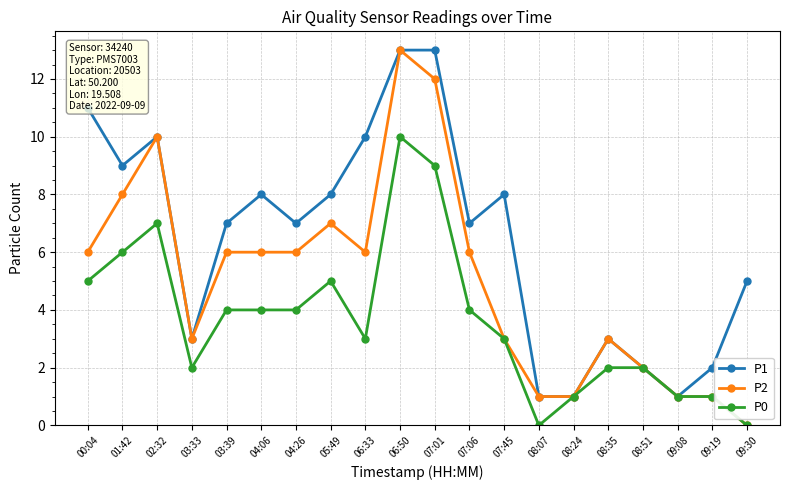

Where is the first local maximum for P0?

02:32